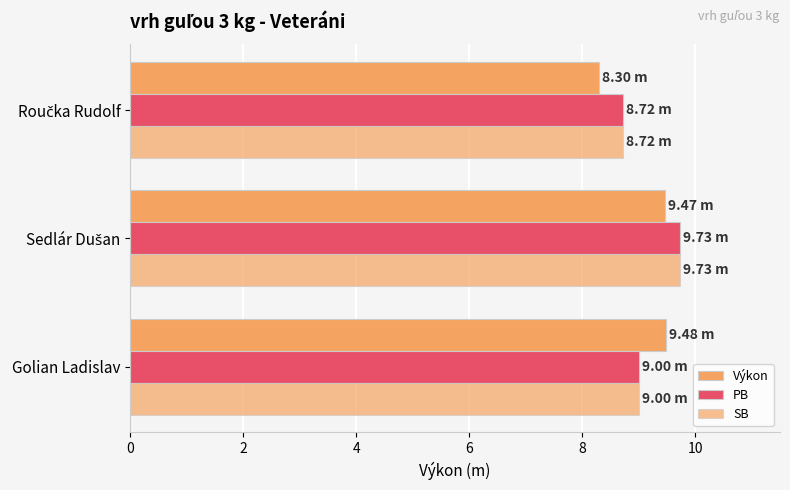

How many series are shown in this chart?

3